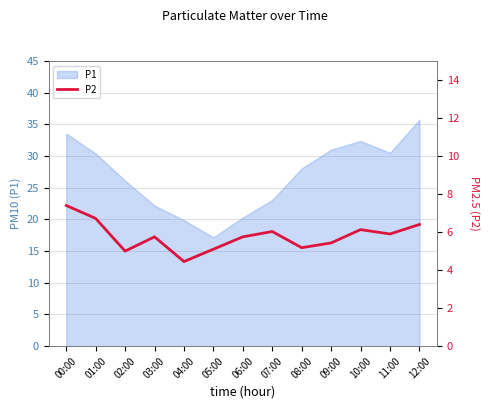

At which label does P1 reach its minimum?

05:00